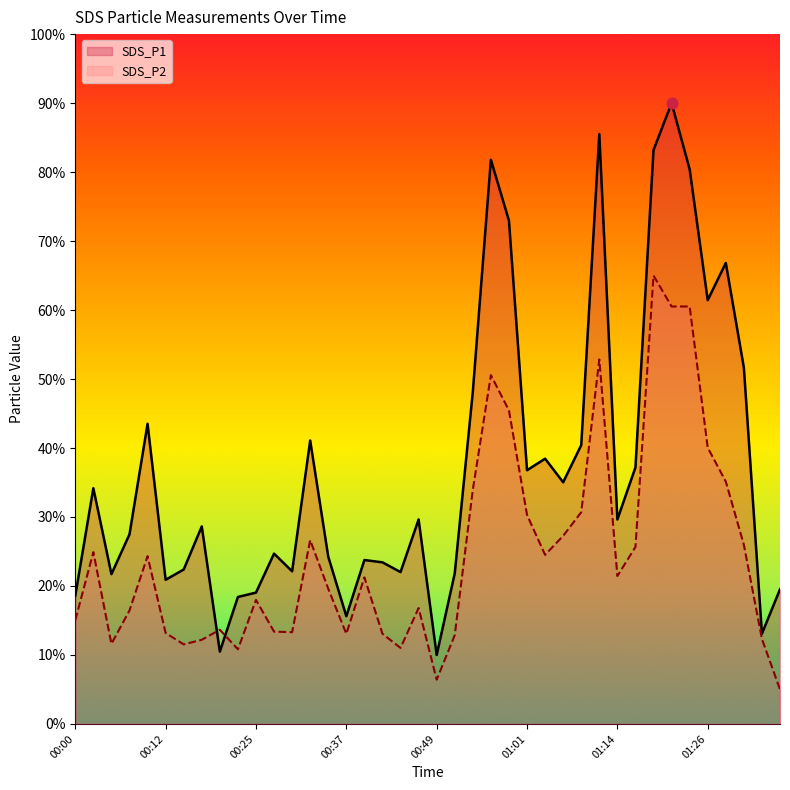

What are all the series names shown in the legend?

SDS_P1, SDS_P2